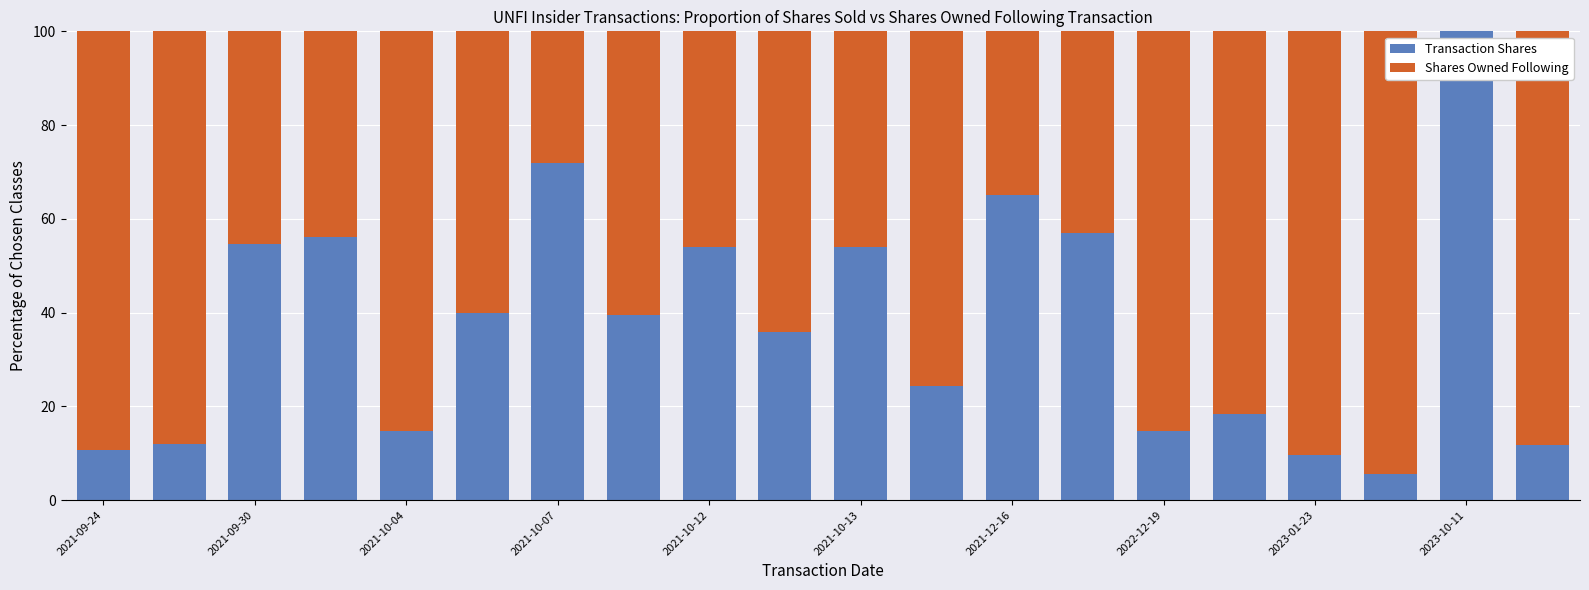

What is the sum of all Transaction Shares values?

749.4